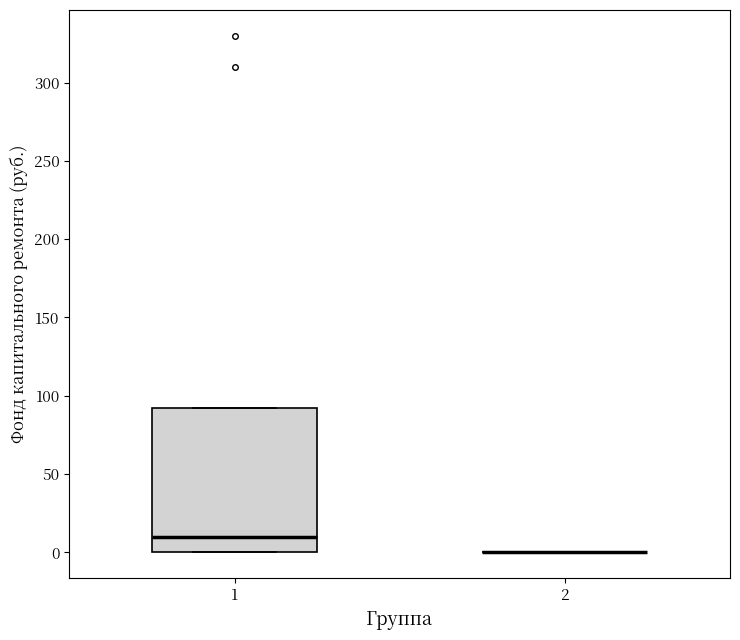

Reading left to right, read every box against the y-axis: the position of its median line, the range the box covers, and the ends of its whiskers. The values are not printed on the chart, so give them approximately, as read against the axis.

1: median 10, box 0 to 90, whiskers 0 to 90
2: box collapsed to a line at 0, whiskers 0 to 0